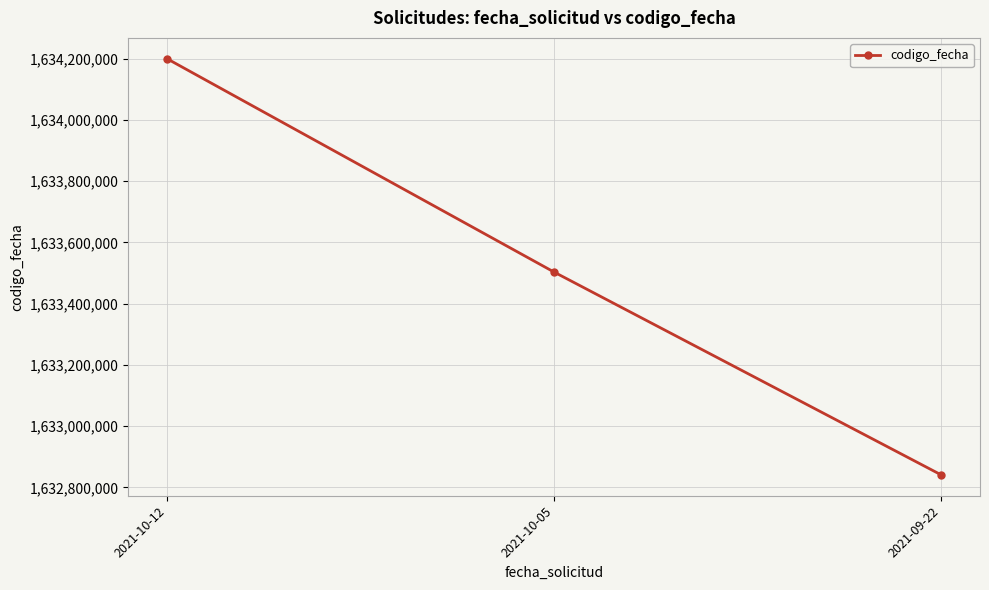

Rank the categories by value from highest to lowest.

2021-10-12, 2021-10-05, 2021-09-22